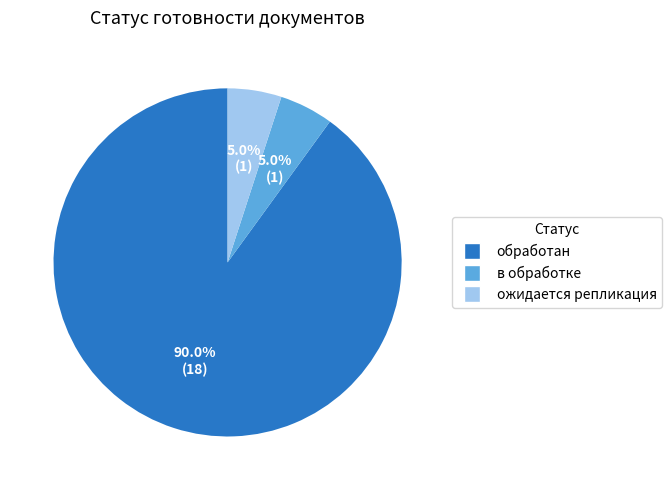

The в обработке slice represents 11% of the pie. True or false?

False